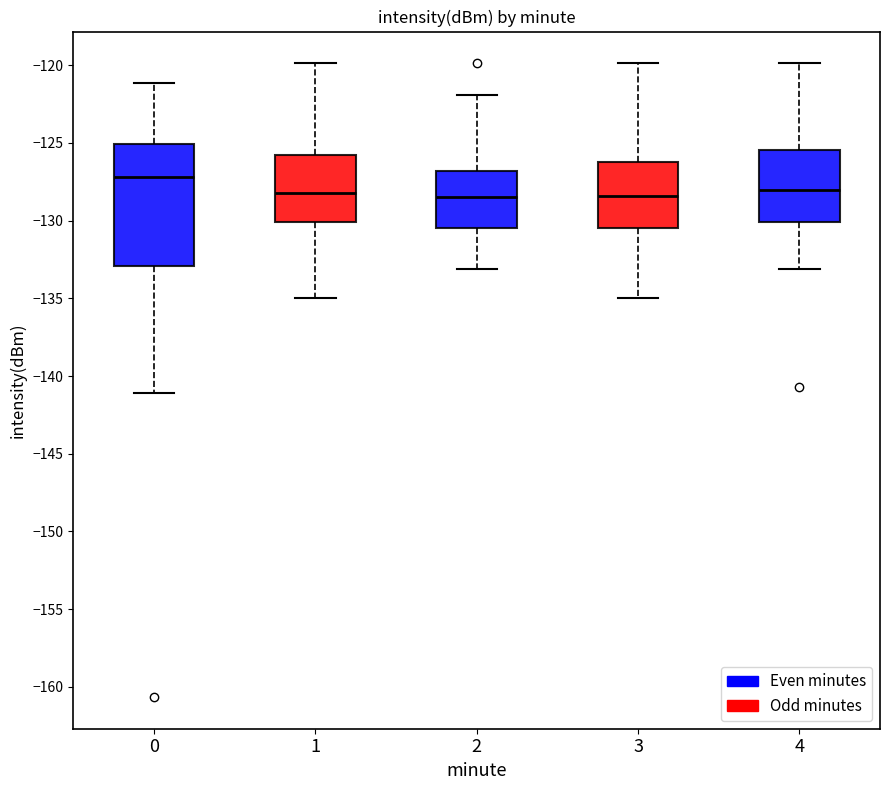

Reading left to right, transcribe this box plot: for each box, give where its median line is, the range the box spans, and where its two whiskers end, as read against the y-axis. The values are not printed on the chart, so give them approximately, as read against the axis.

0: median -127.0, box -133.0 to -125.0, whiskers -141.0 to -121.0
1: median -128.0, box -130.0 to -126.0, whiskers -135.0 to -120.0
2: median -128.5, box -130.5 to -127.0, whiskers -133.0 to -122.0
3: median -128.5, box -130.5 to -126.0, whiskers -135.0 to -120.0
4: median -128.0, box -130.0 to -125.5, whiskers -133.0 to -120.0